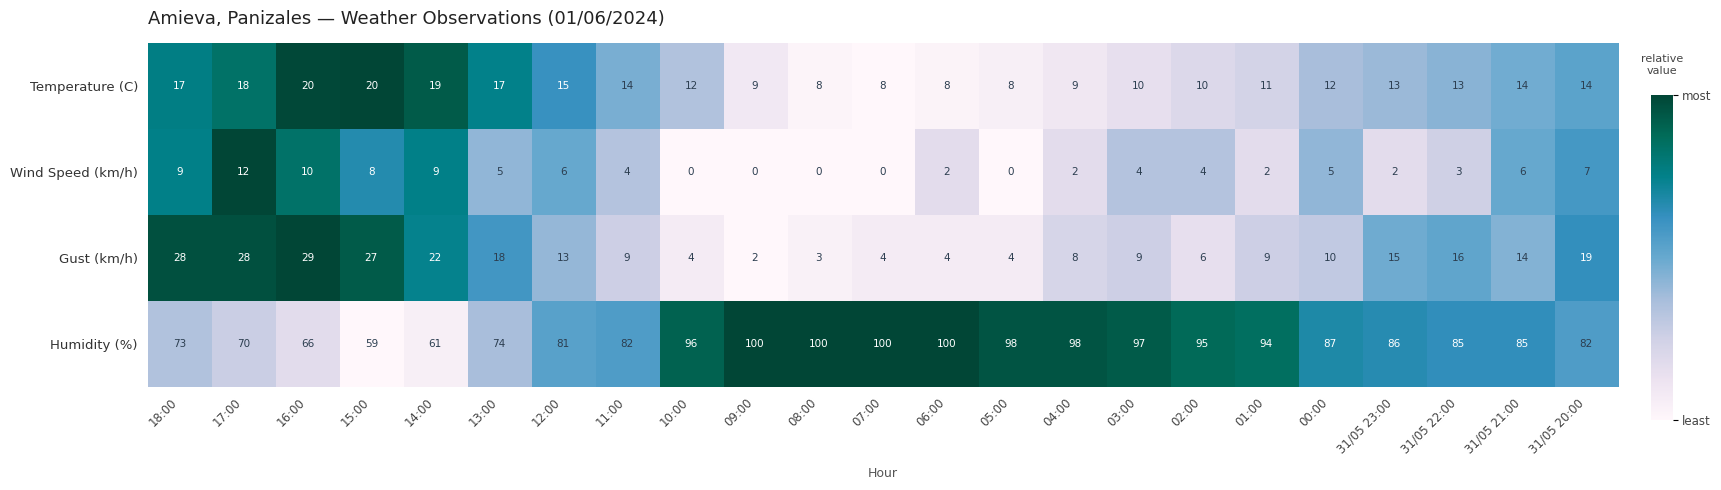

What is the spread (max minus min) of values at 08:00?

100